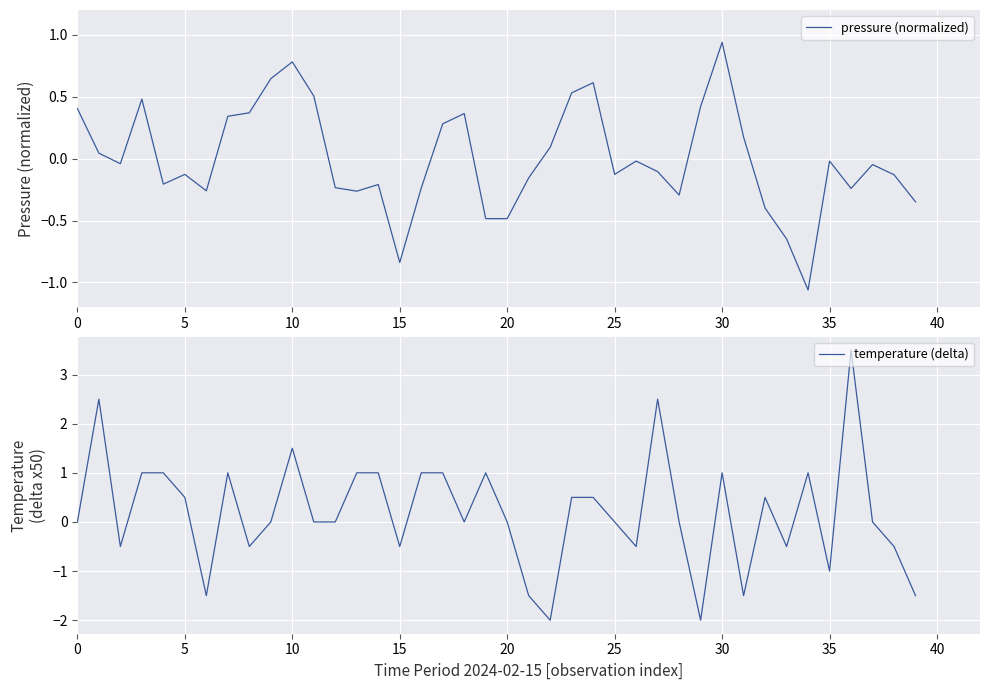

Is it true that temperature (delta) equals 1.5 at 17?

False